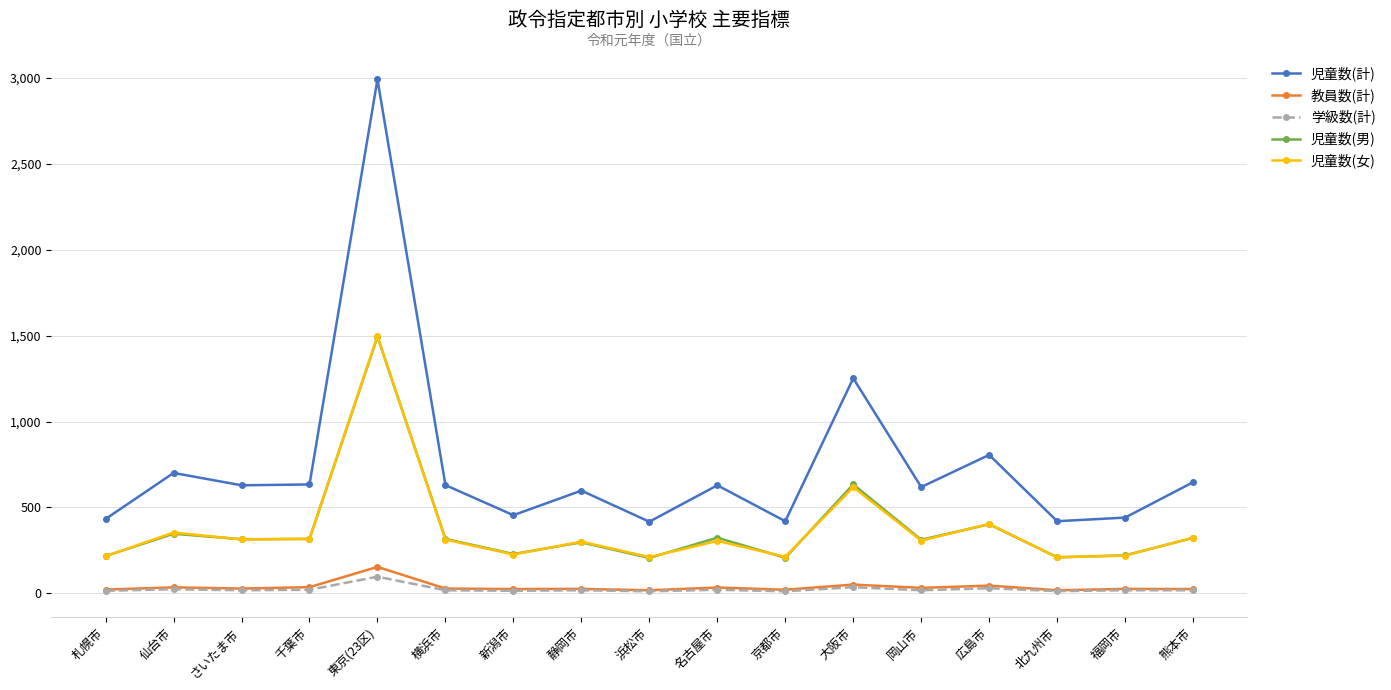

In 児童数(計), how many points are higher than both neighbors (excluding endpoints)?

6